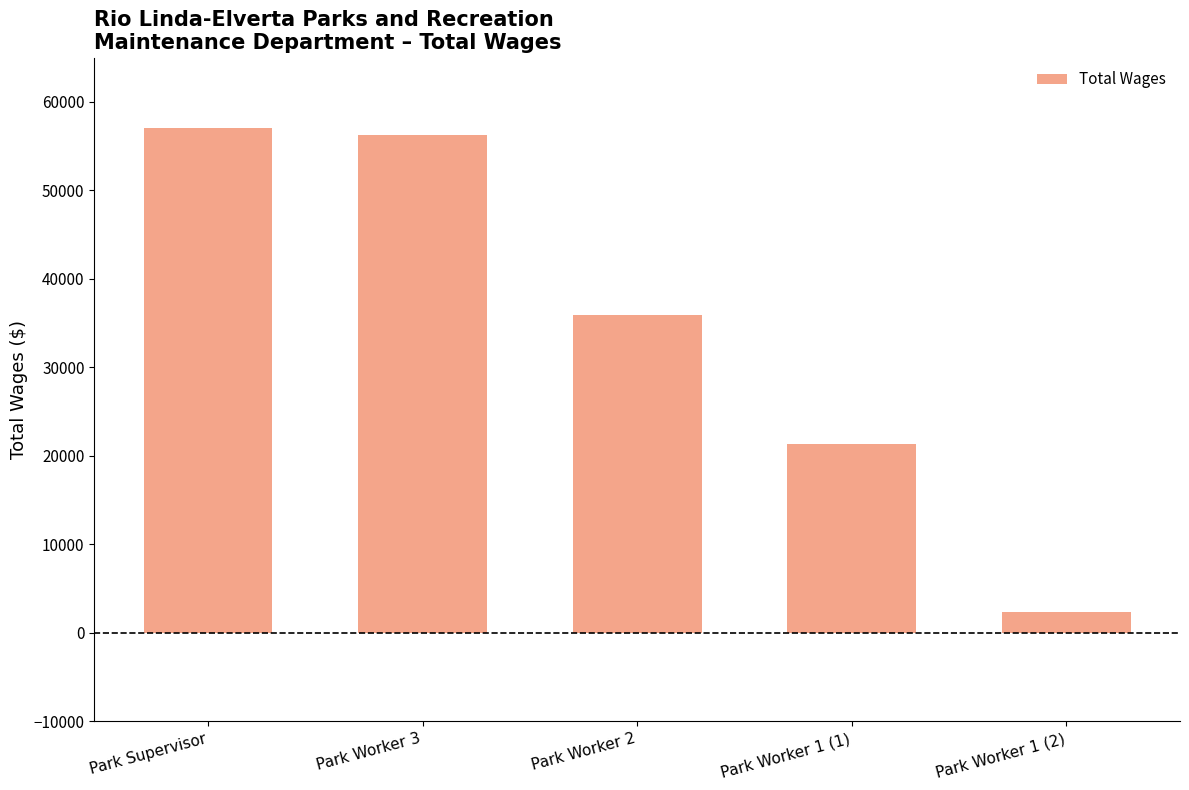

How many data points does each series have?

5